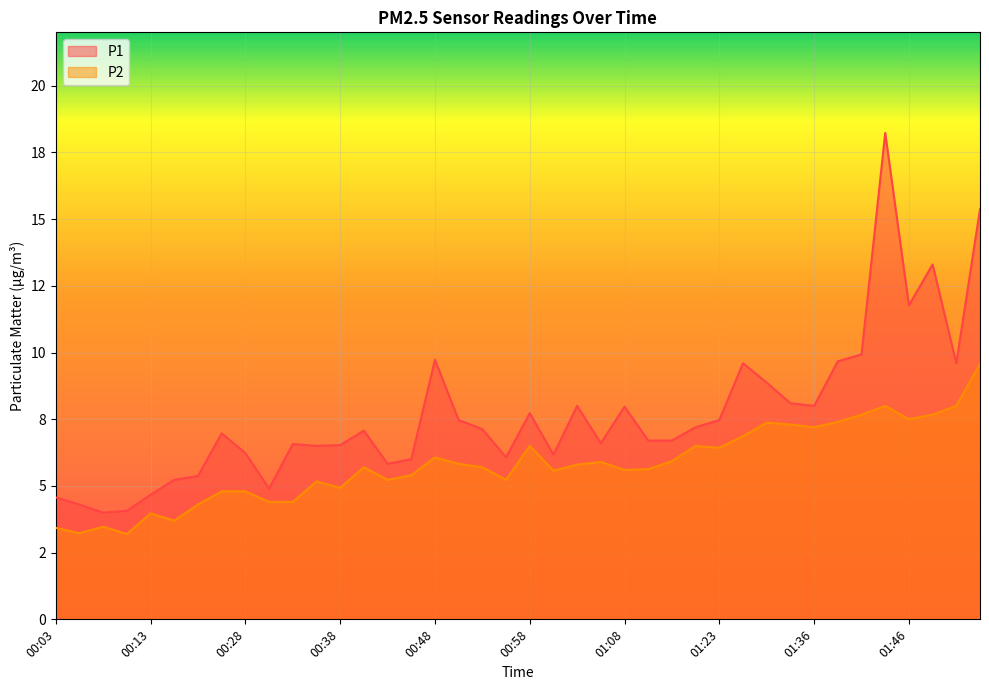

True or false: P2 has more than 1 interior local peaks.

True